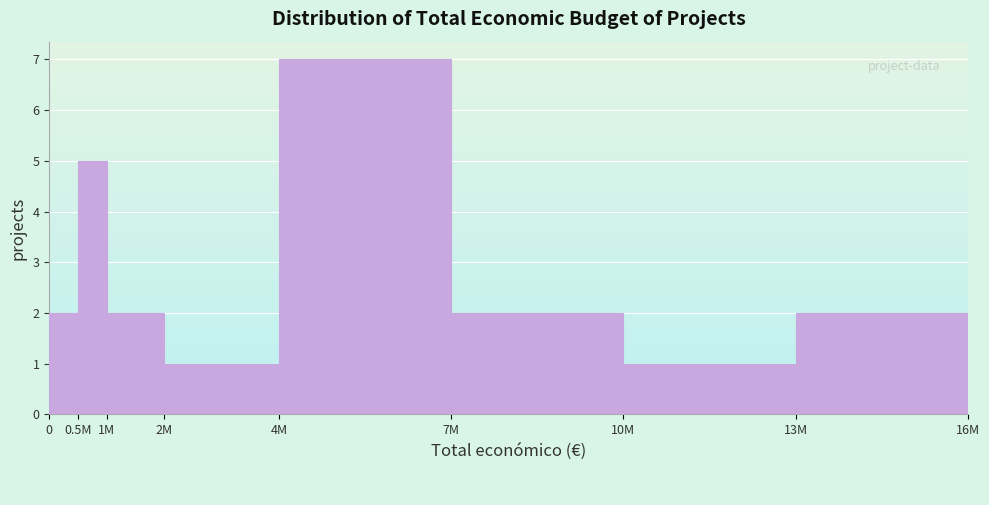

Reading left to right, extract all data points from this chart.

0=2	0.5M=5	1M=2	2M=1	4M=7	7M=2	10M=1	13M=2